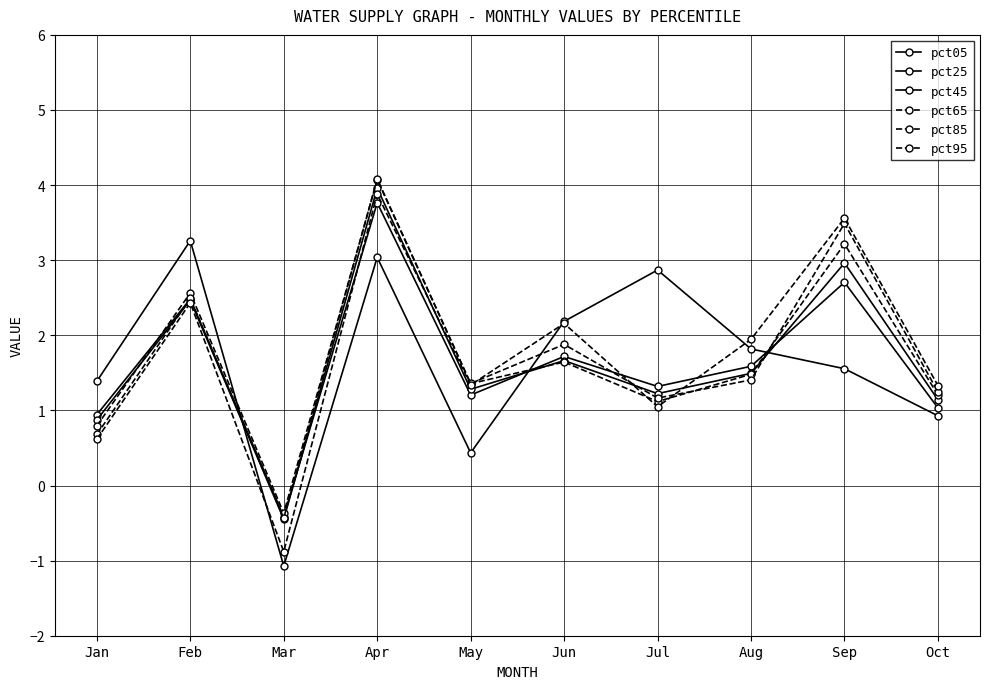

What is the value of the pct05 point at the 2nd from the left?

3.3